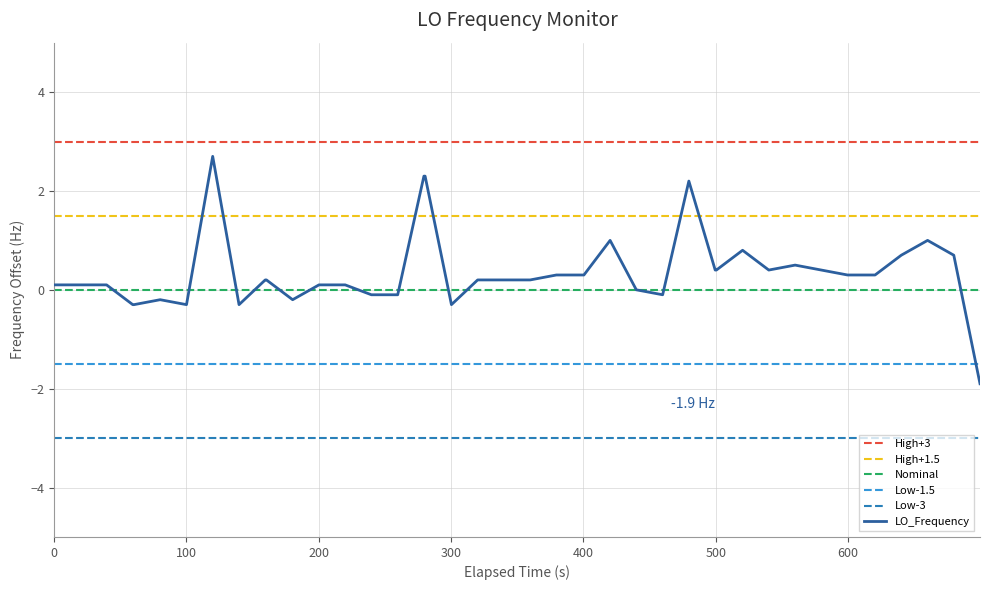

What is the maximum value for LO_Frequency?

2.7